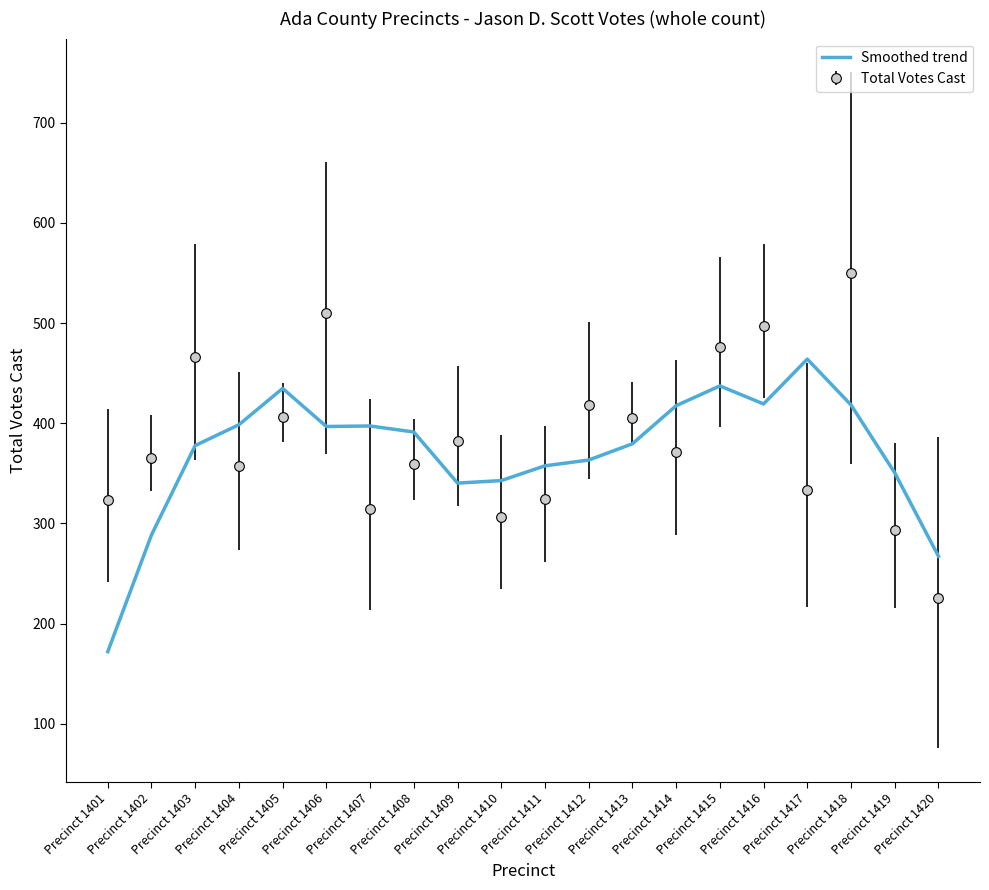

How many times do Total Votes Cast and Smoothed trend cross each other?

11